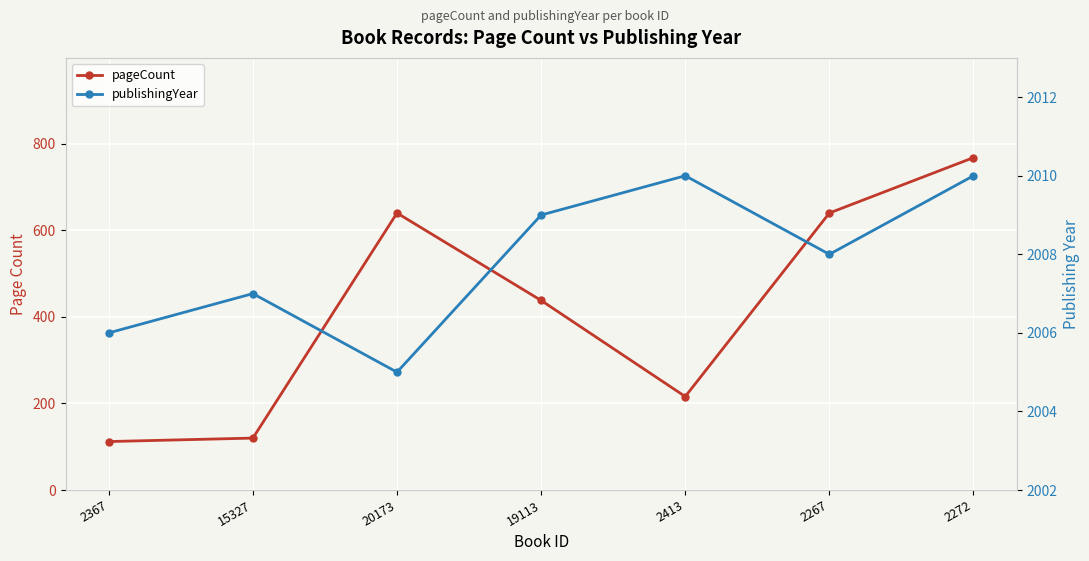

True or false: publishingYear and pageCount intersect in this chart.

False